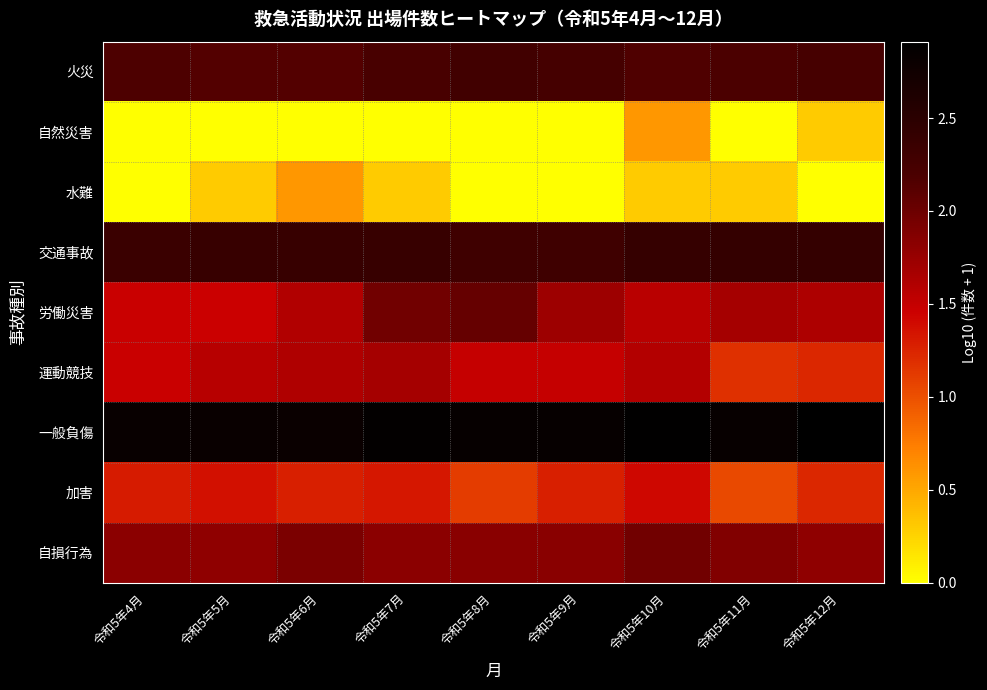

Reading left to right, list all the values displayed in this chart.

火災: 令和5年4月=2.2	令和5年5月=2.1	令和5年6月=2.1	令和5年7月=2.2	令和5年8月=2.3	令和5年9月=2.2	令和5年10月=2.2	令和5年11月=2.2	令和5年12月=2.2
自然災害: 令和5年4月=0.0	令和5年5月=0.0	令和5年6月=0.0	令和5年7月=0.0	令和5年8月=0.0	令和5年9月=0.0	令和5年10月=0.6	令和5年11月=0.0	令和5年12月=0.3
水難: 令和5年4月=0.0	令和5年5月=0.3	令和5年6月=0.6	令和5年7月=0.3	令和5年8月=0.0	令和5年9月=0.0	令和5年10月=0.3	令和5年11月=0.3	令和5年12月=0.0
交通事故: 令和5年4月=2.3	令和5年5月=2.4	令和5年6月=2.4	令和5年7月=2.4	令和5年8月=2.3	令和5年9月=2.3	令和5年10月=2.4	令和5年11月=2.4	令和5年12月=2.4
労働災害: 令和5年4月=1.5	令和5年5月=1.5	令和5年6月=1.6	令和5年7月=2.0	令和5年8月=2.0	令和5年9月=1.7	令和5年10月=1.6	令和5年11月=1.7	令和5年12月=1.6
運動競技: 令和5年4月=1.5	令和5年5月=1.6	令和5年6月=1.6	令和5年7月=1.7	令和5年8月=1.5	令和5年9月=1.5	令和5年10月=1.6	令和5年11月=1.2	令和5年12月=1.2
一般負傷: 令和5年4月=2.8	令和5年5月=2.8	令和5年6月=2.8	令和5年7月=2.9	令和5年8月=2.8	令和5年9月=2.8	令和5年10月=2.9	令和5年11月=2.8	令和5年12月=2.9
加害: 令和5年4月=1.3	令和5年5月=1.4	令和5年6月=1.3	令和5年7月=1.3	令和5年8月=1.1	令和5年9月=1.3	令和5年10月=1.4	令和5年11月=1.0	令和5年12月=1.2
自損行為: 令和5年4月=1.8	令和5年5月=1.8	令和5年6月=1.9	令和5年7月=1.8	令和5年8月=1.8	令和5年9月=1.8	令和5年10月=2.0	令和5年11月=1.9	令和5年12月=1.8